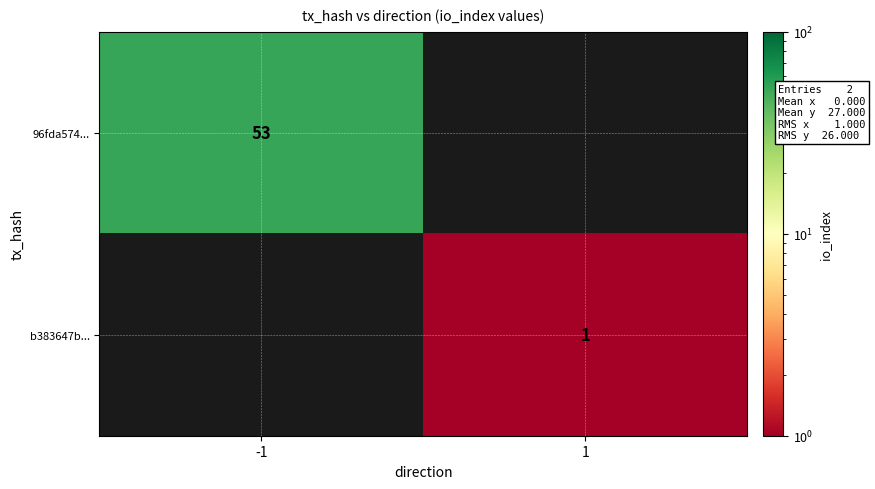

The 96fda574... series shows 53 at -1. True or false?

True